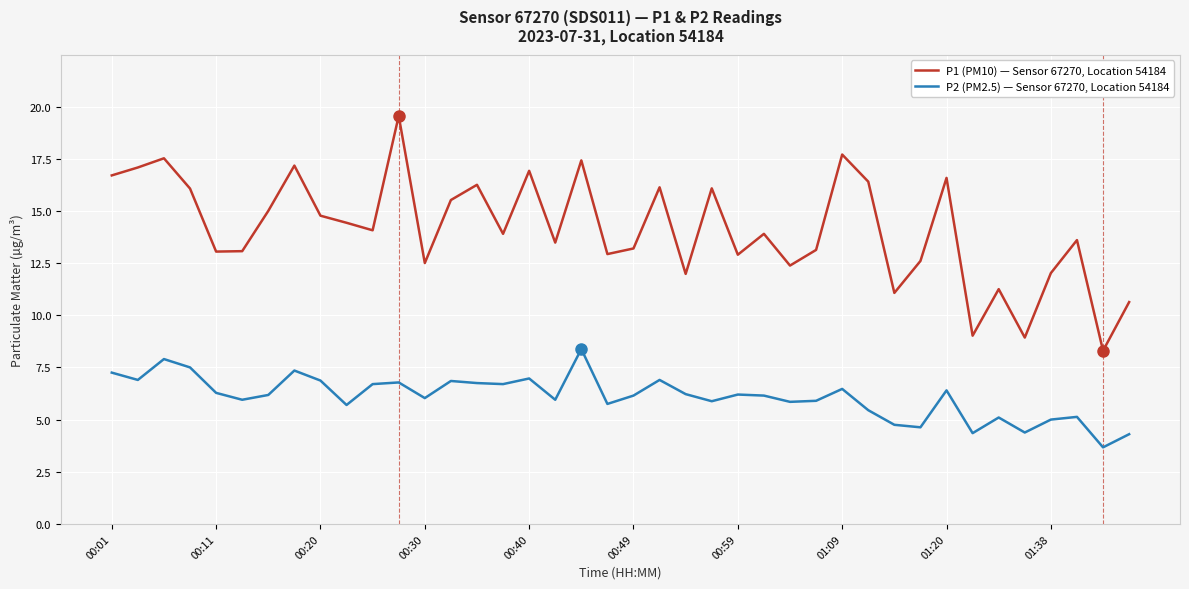

Count the number of categories in the chart.

40